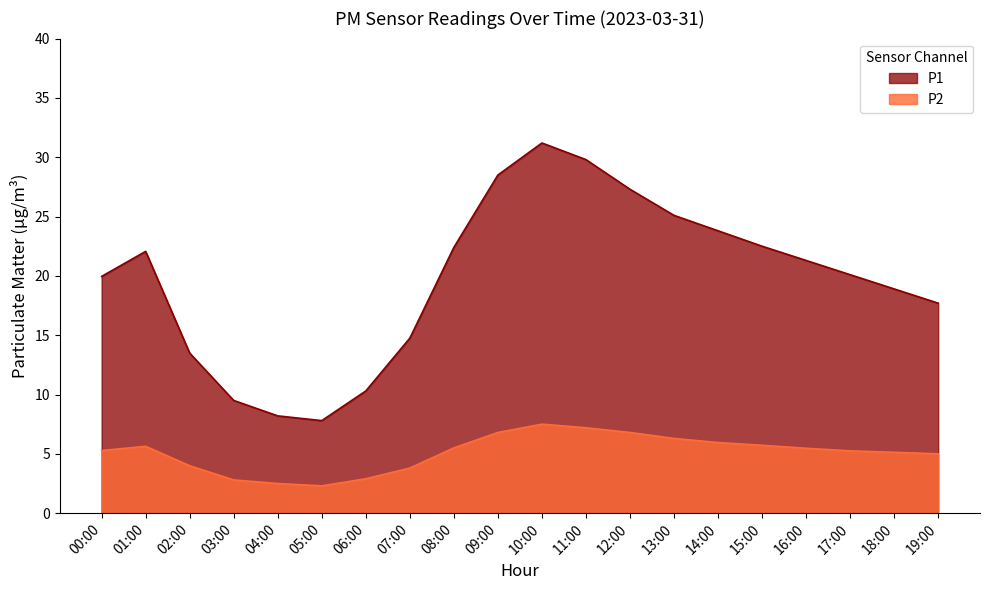

At how many categories does at least one series exceed 4?

20